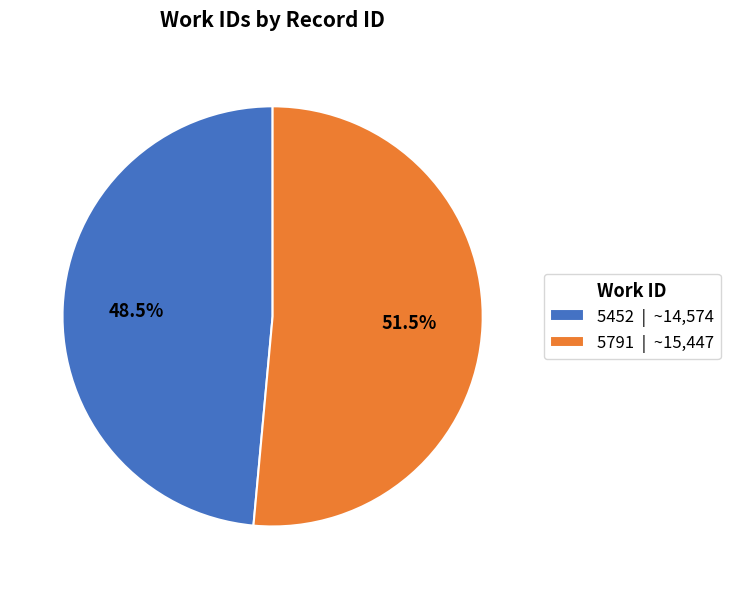

To the nearest percent, what is the difference between the largest and smallest slice percentages?

3%